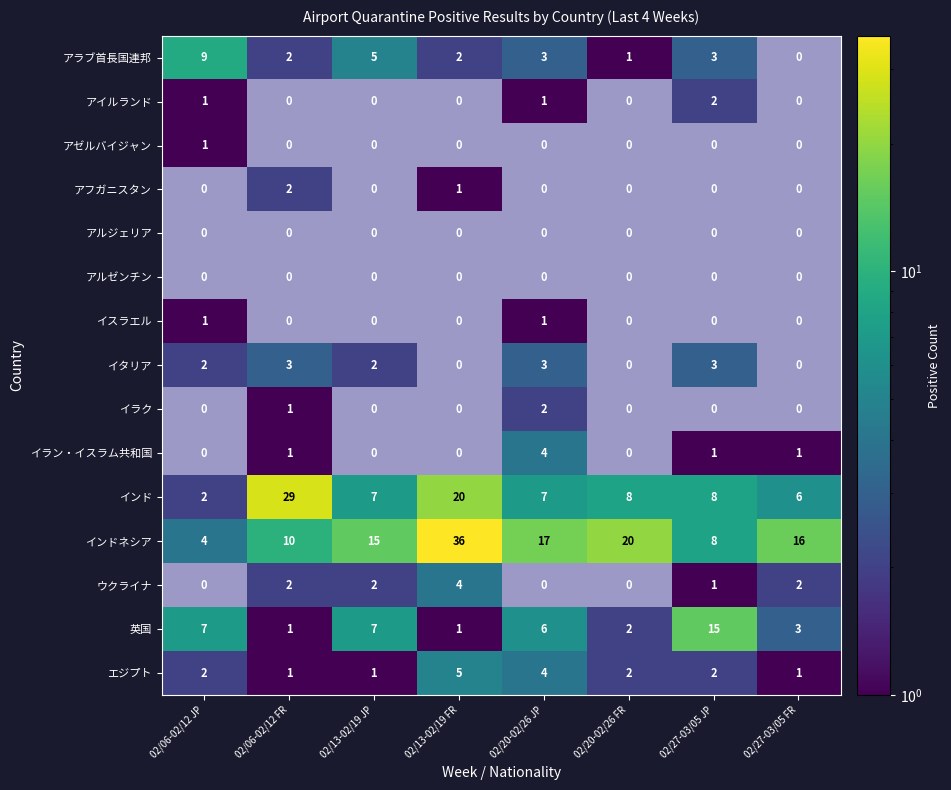

The イタリア series shows 5.0 at 02/06-02/12 FR. True or false?

False